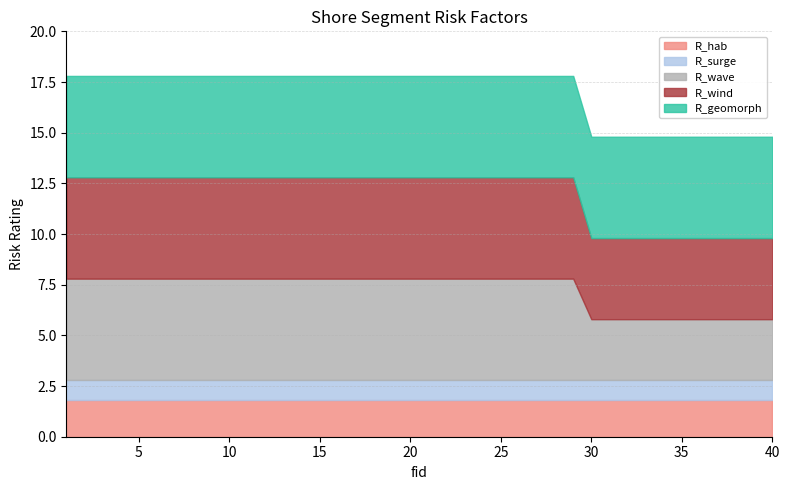

What is the minimum value for R_wind?

4.0